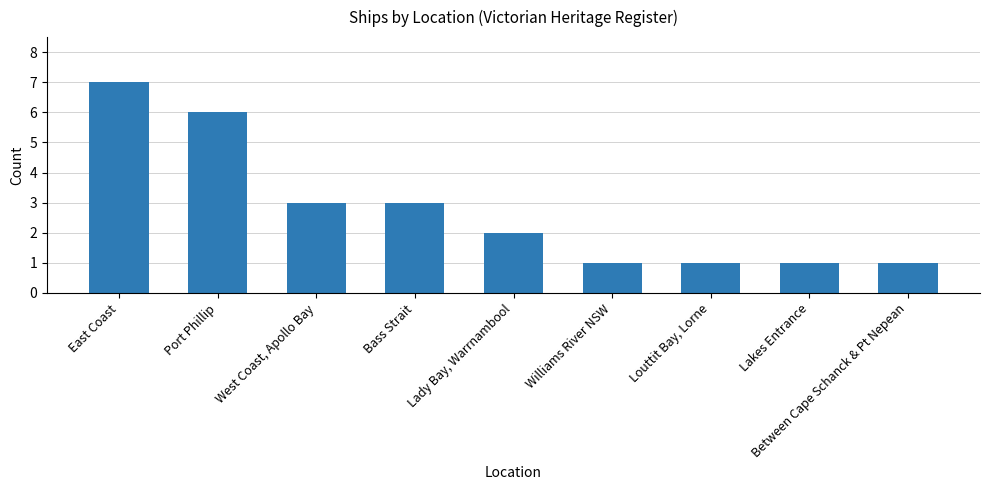

Does the chart contain stacked bars?

No